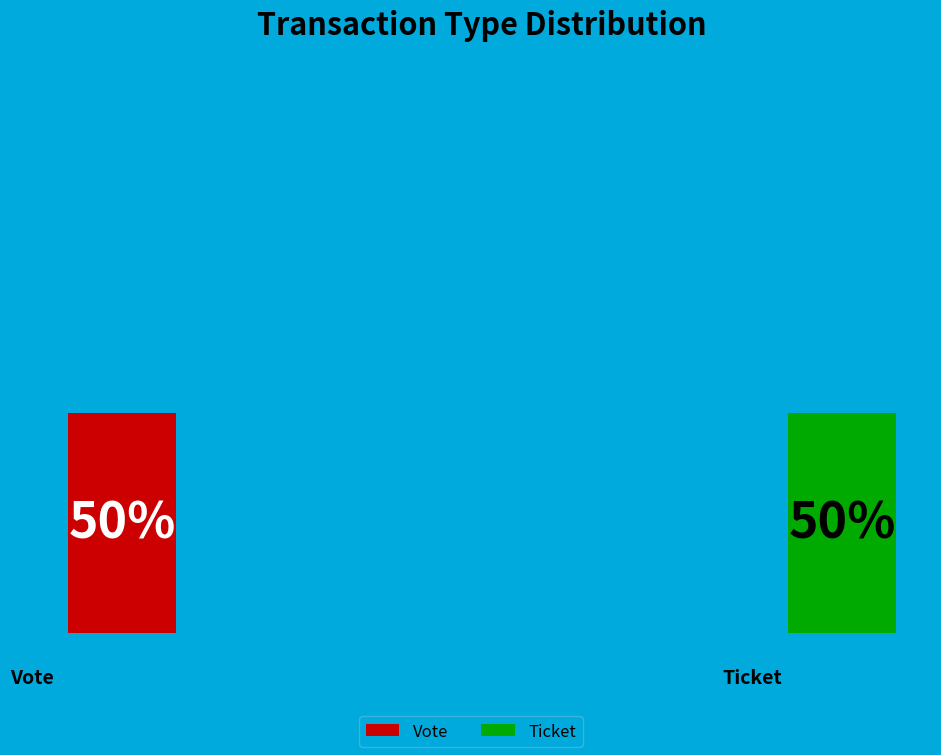

Count the number of slices in the pie.

2